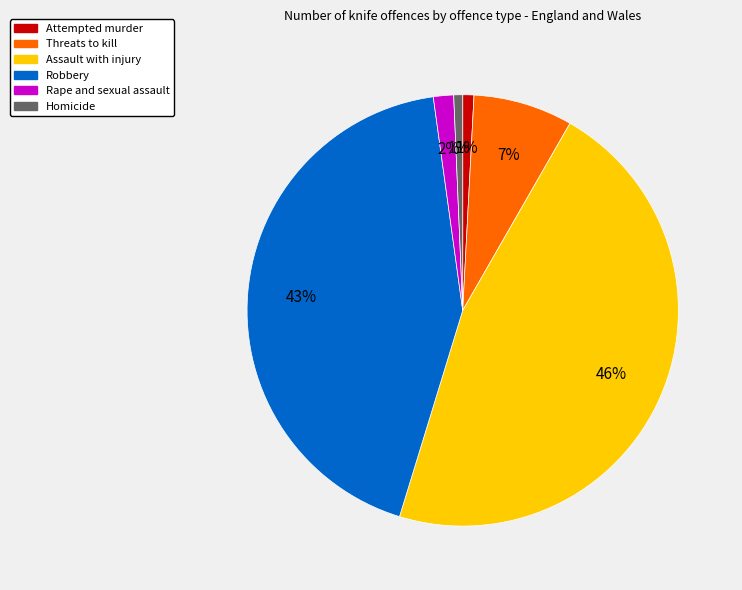

To the nearest percent, what portion does Robbery represent?

43%